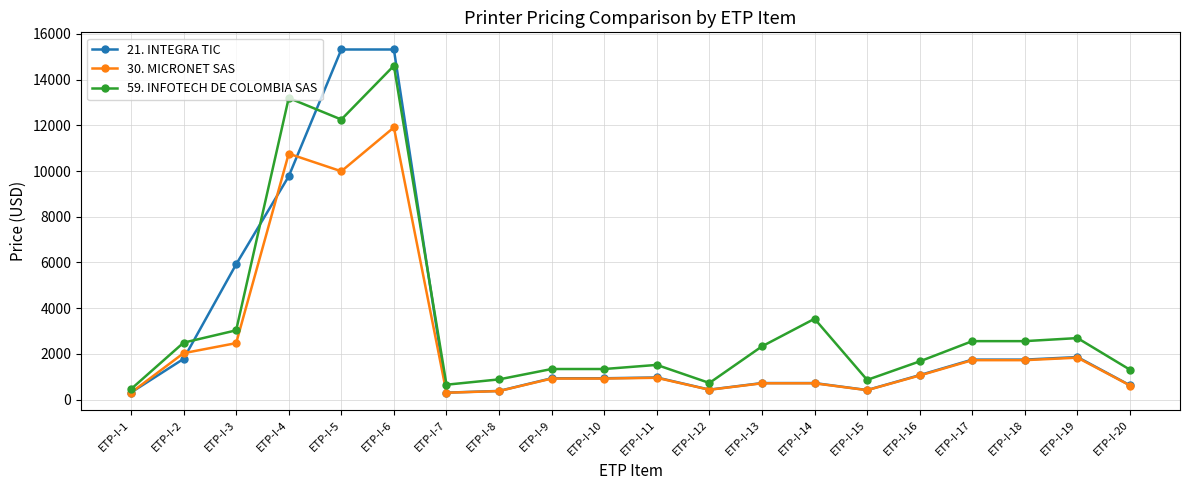

What is the difference between the highest and lowest values at ETP-I-2?

710